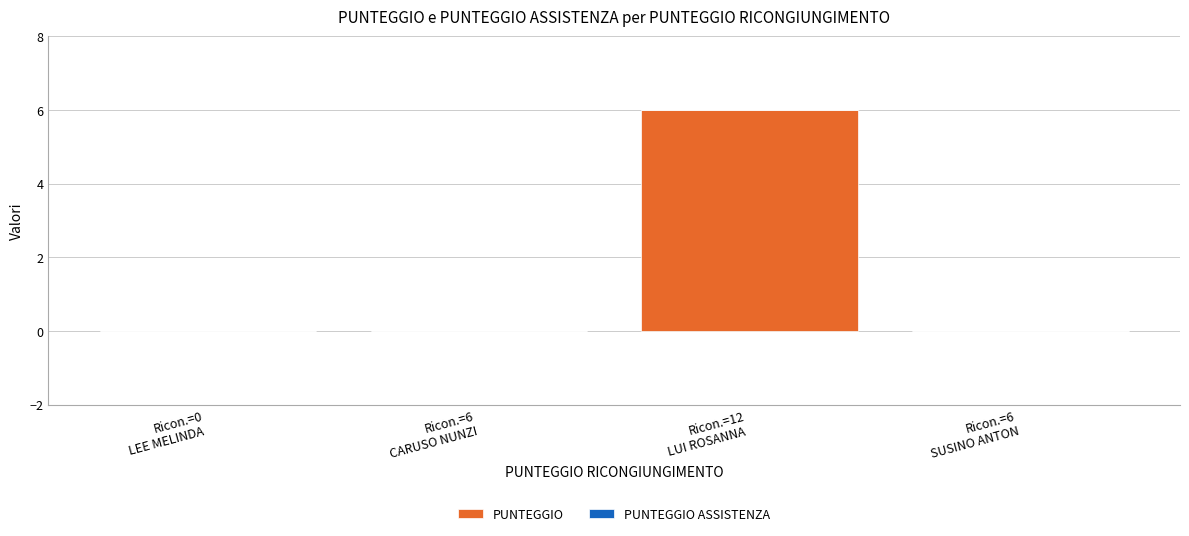

What is the sum of all values?

6